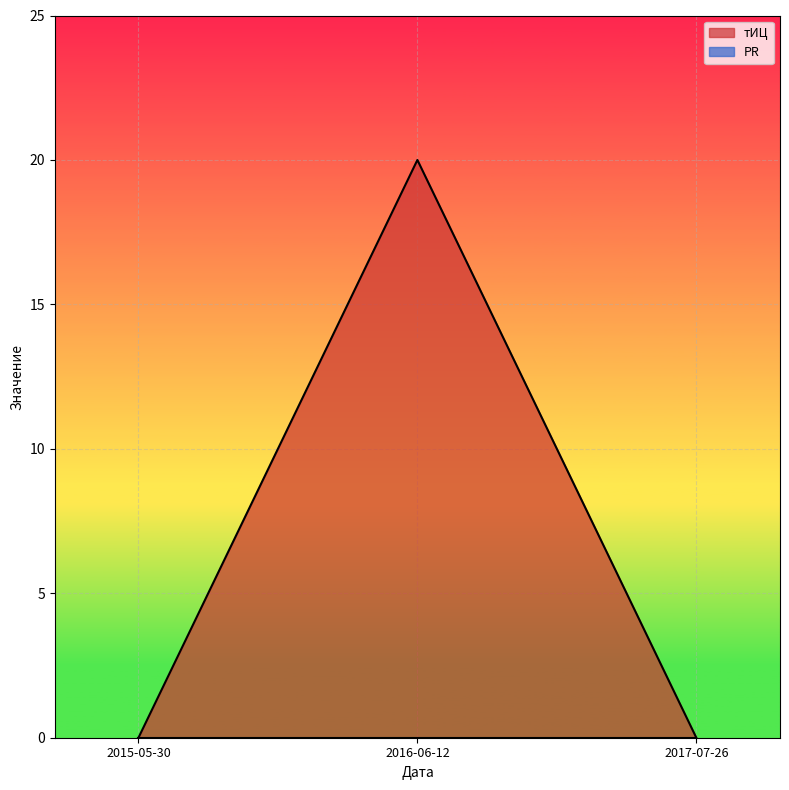

What is the label of the 1st point from the left?

2015-05-30